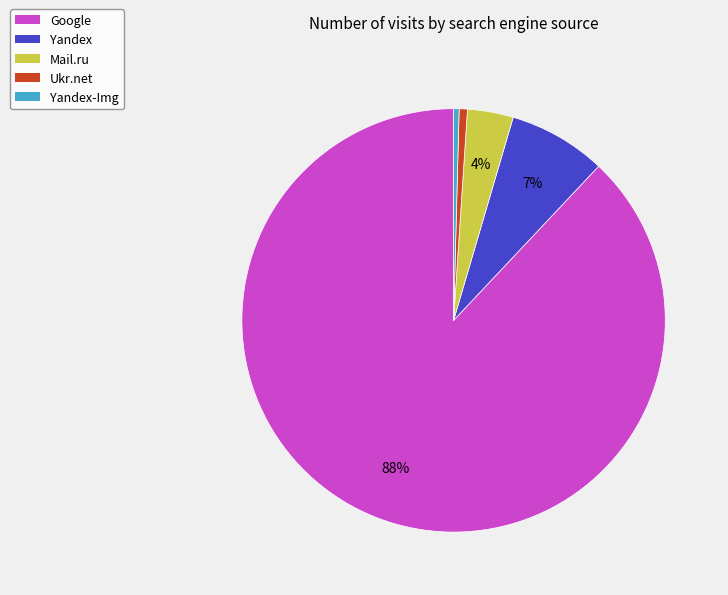

Do Ukr.net and Yandex-Img together represent more than half of the pie?

No